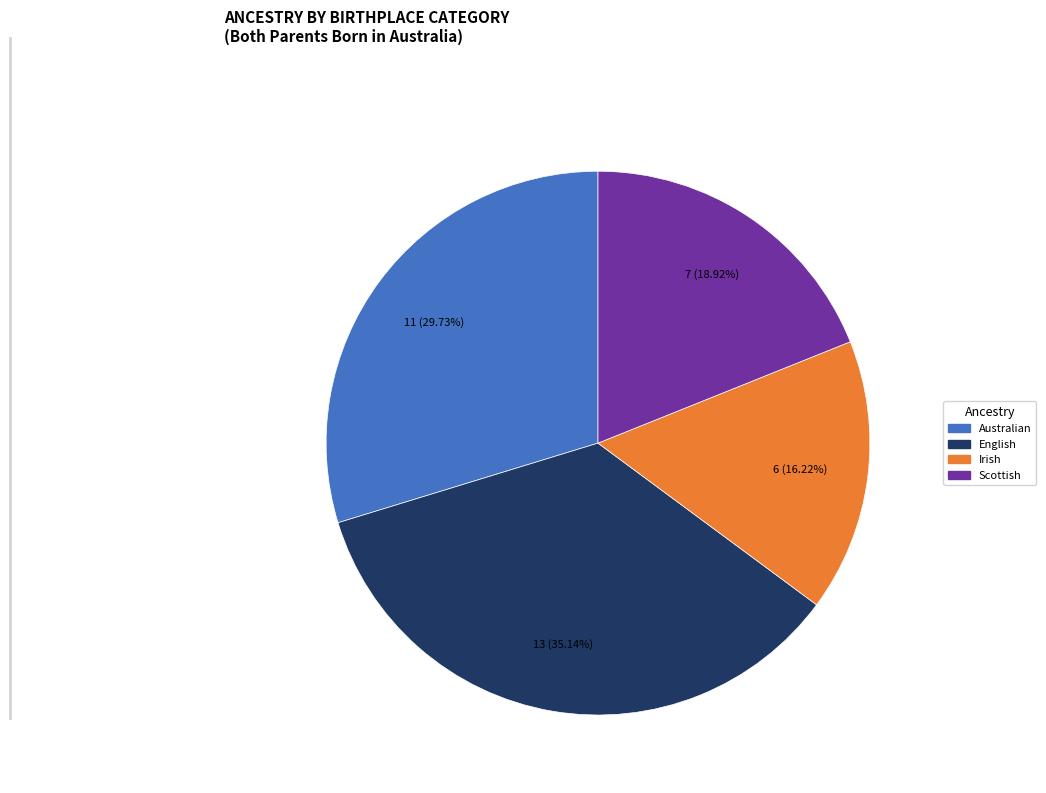

What is the total percentage of Australian and English?

64.9%